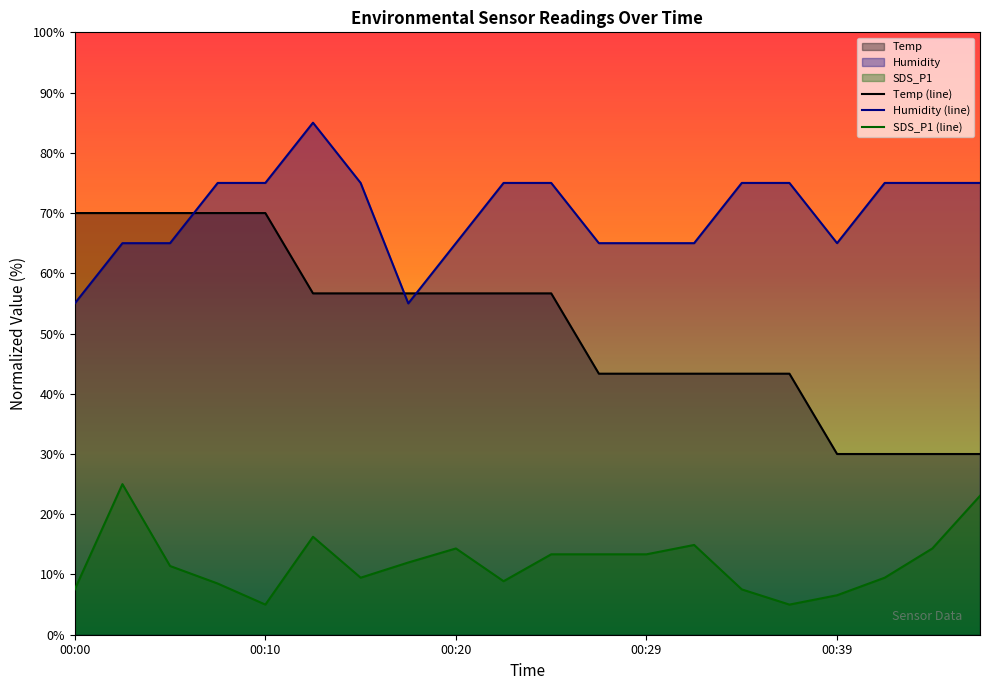

What is the value of the Humidity point at the 13th from the left?

65.0